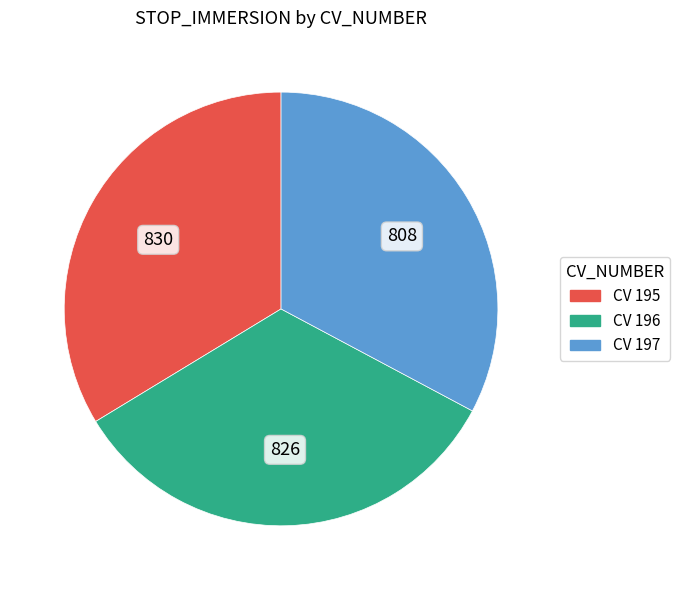

Is there any slice that represents more than half of the pie?

No